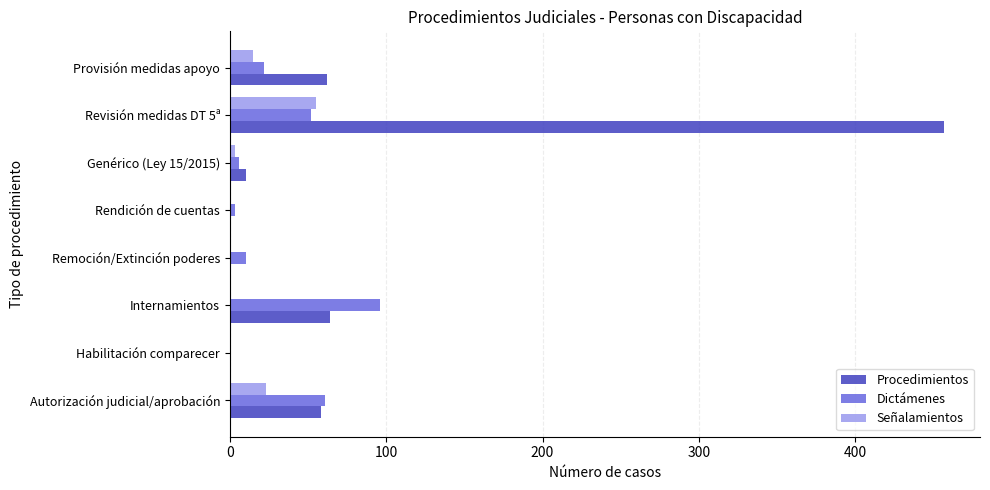

Count the number of data series in this chart.

3